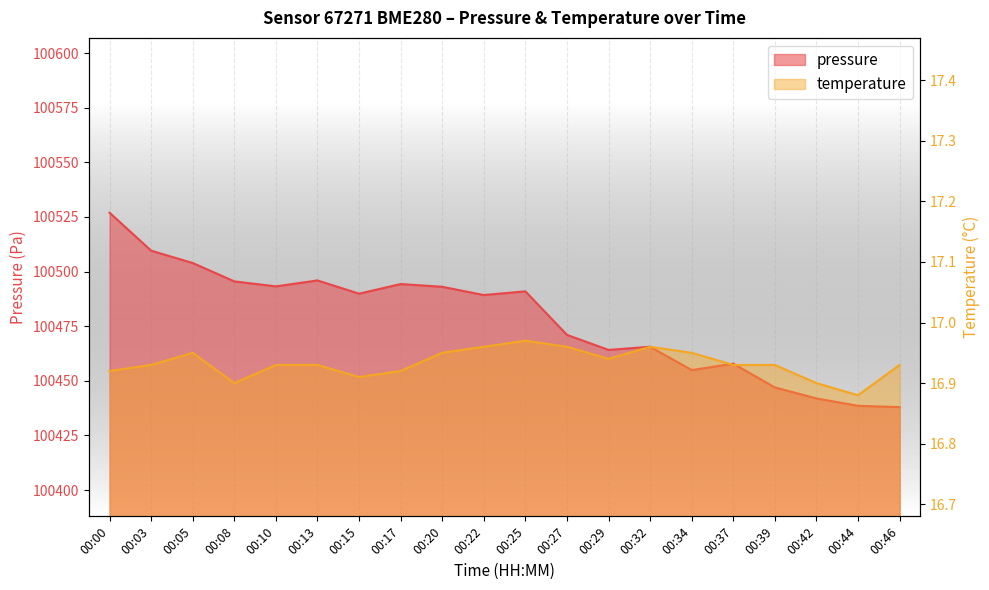

What is the maximum value shown in the chart?

100526.9